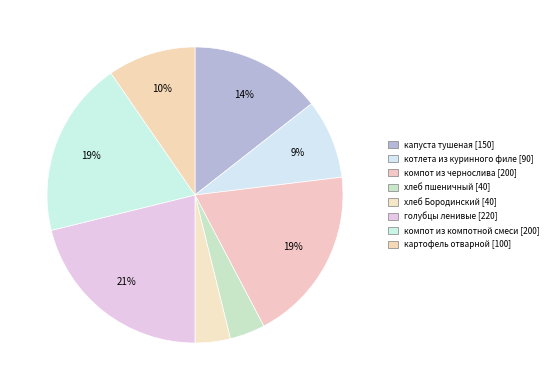

To the nearest percent, what is the combined percentage of голубцы ленивые and котлета из куринного филе?

30%